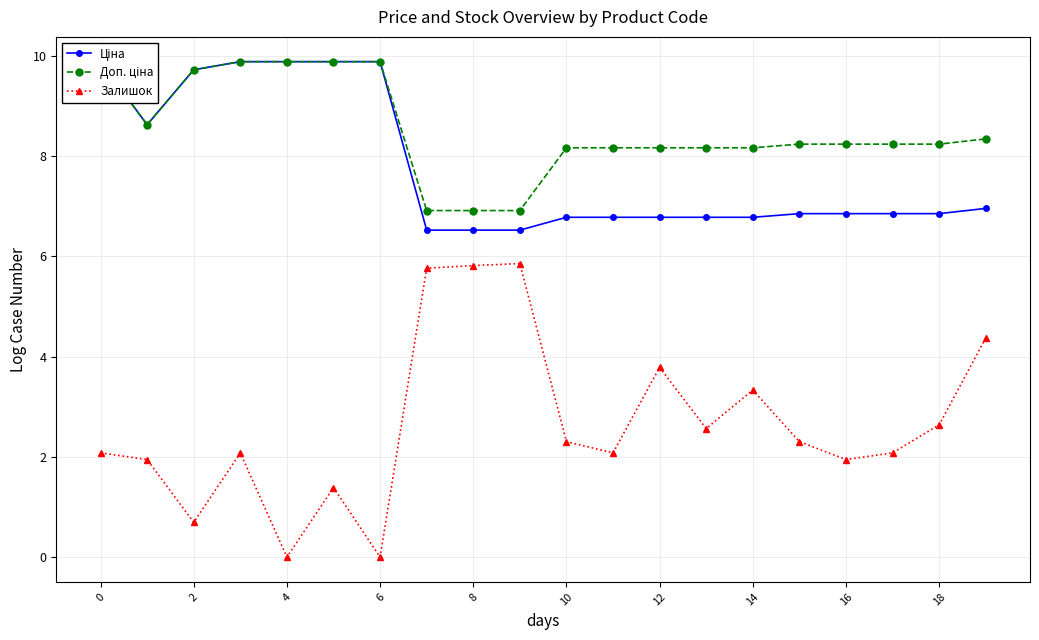

Is it true that Залишок equals -3.4 at 4?

False